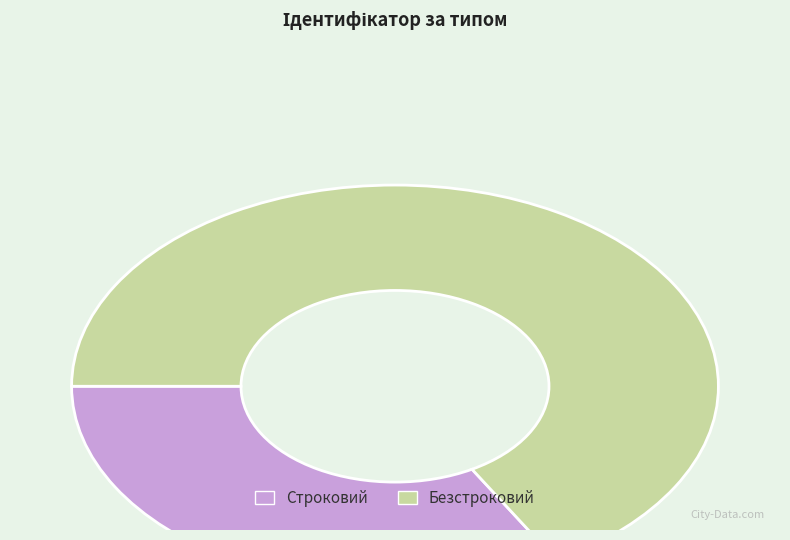

Is it true that Безстроковий is 67% of the pie?

True